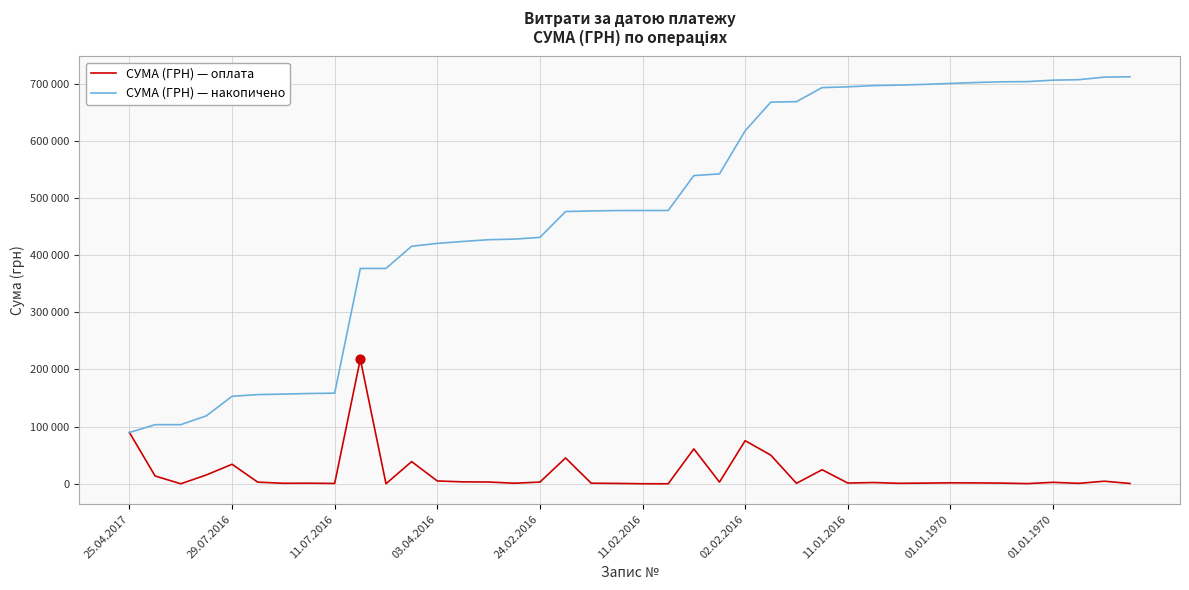

What are all the series names shown in the legend?

СУМА (ГРН) — оплата, СУМА (ГРН) — накопичено